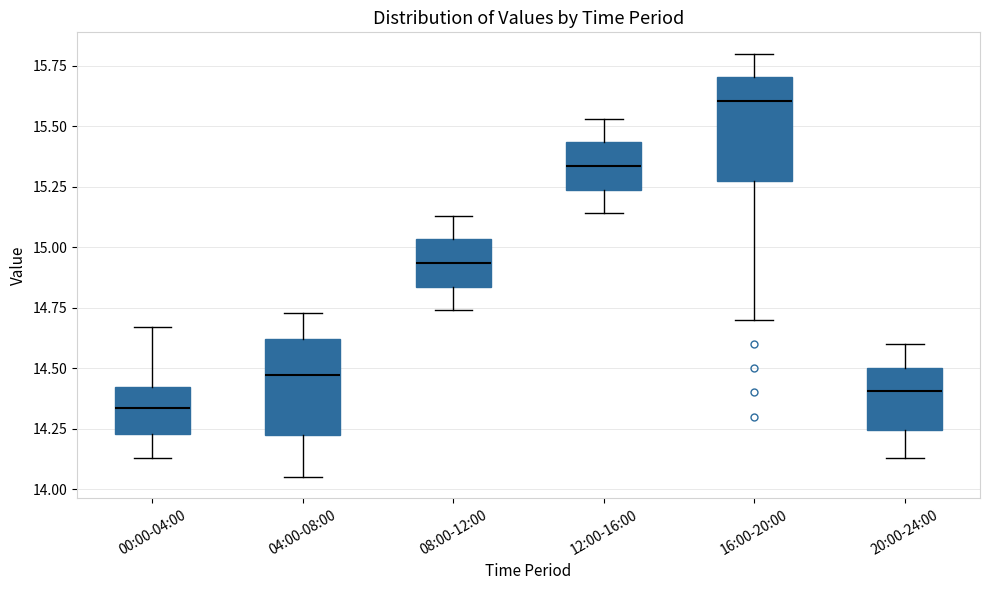

Which box has the highest median line?

16:00-20:00